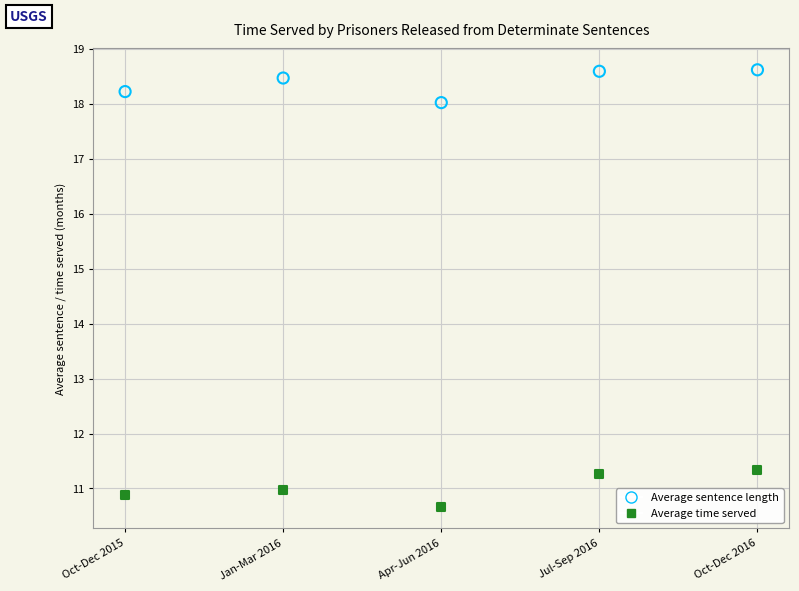

Which series reaches the maximum Y coordinate?

Average sentence length